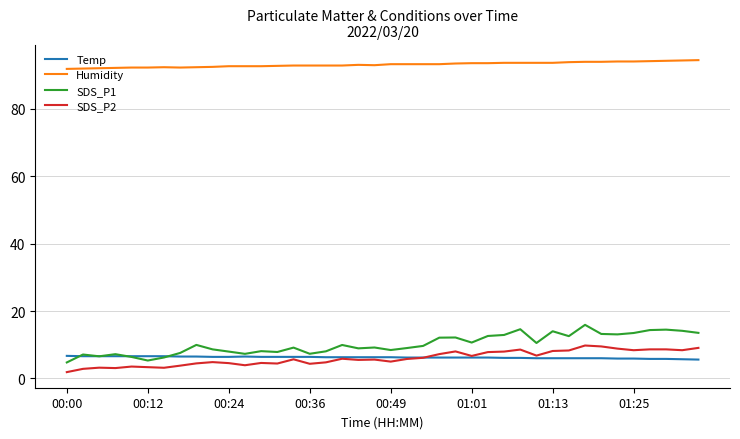

What is the difference between the maximum and minimum values in the Temp series?

1.1